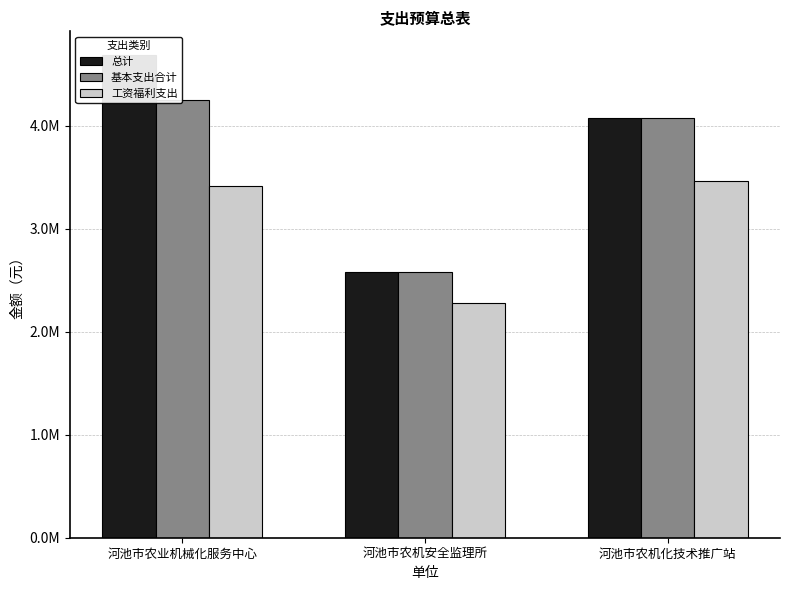

What is the minimum value shown in the chart?

2280532.4